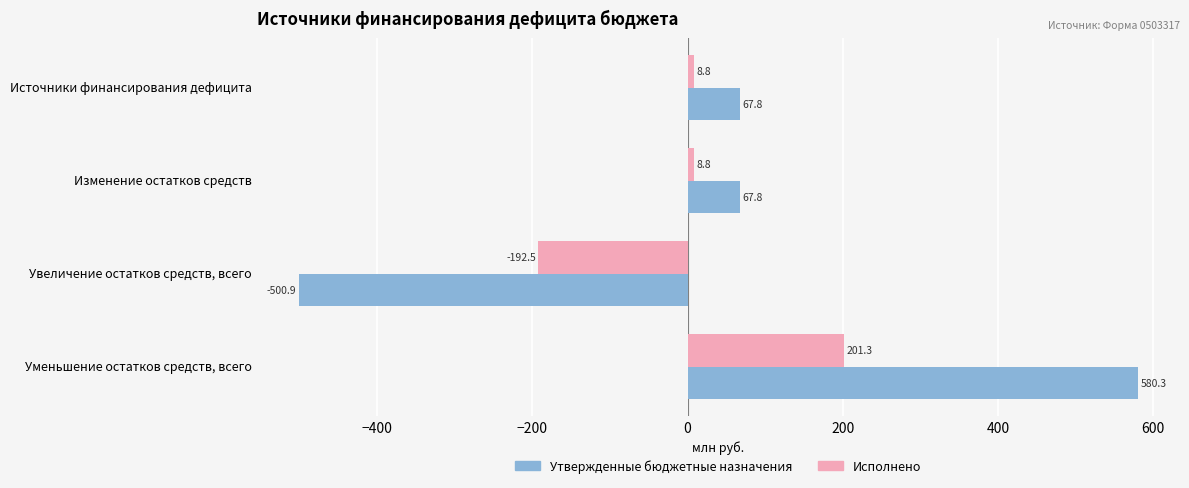

How many distinct data groups are displayed?

2